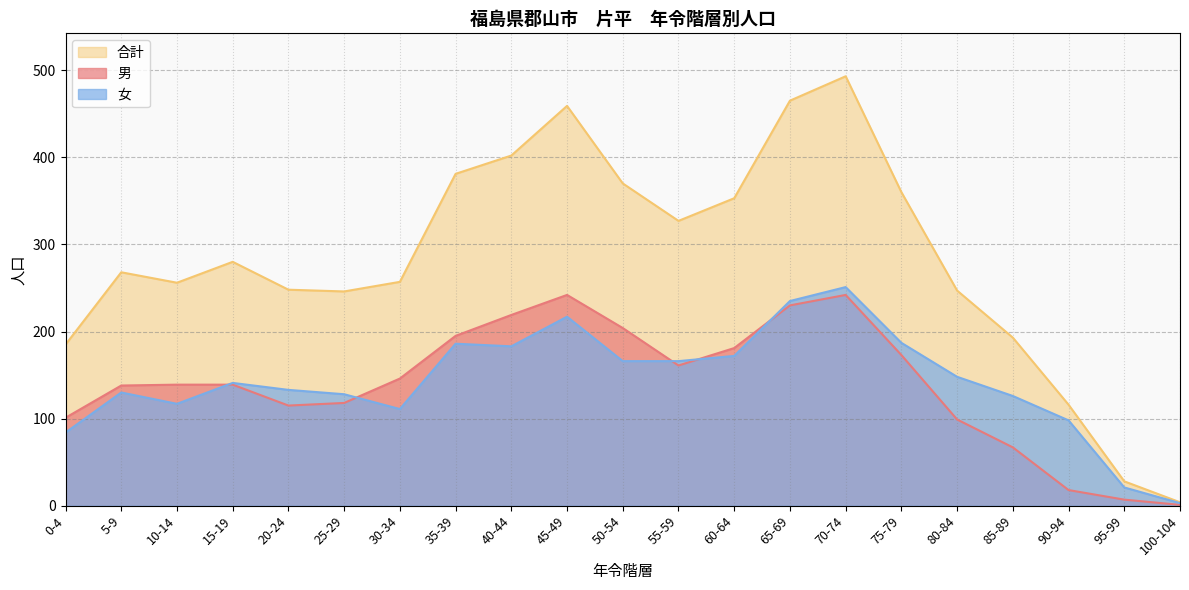

The 合計 series shows 247 at 80-84. True or false?

True